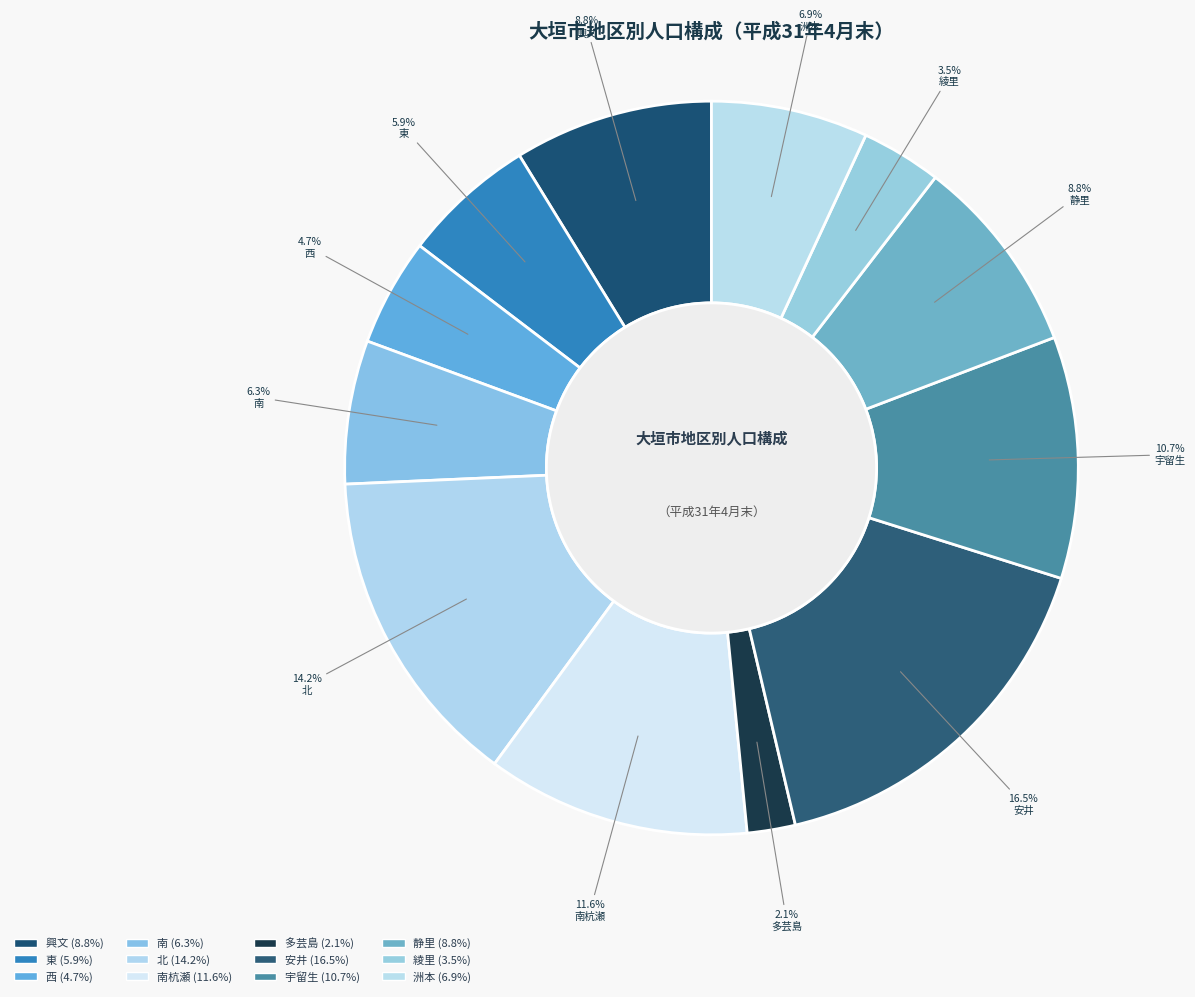

What is the largest slice in the pie chart?

安井